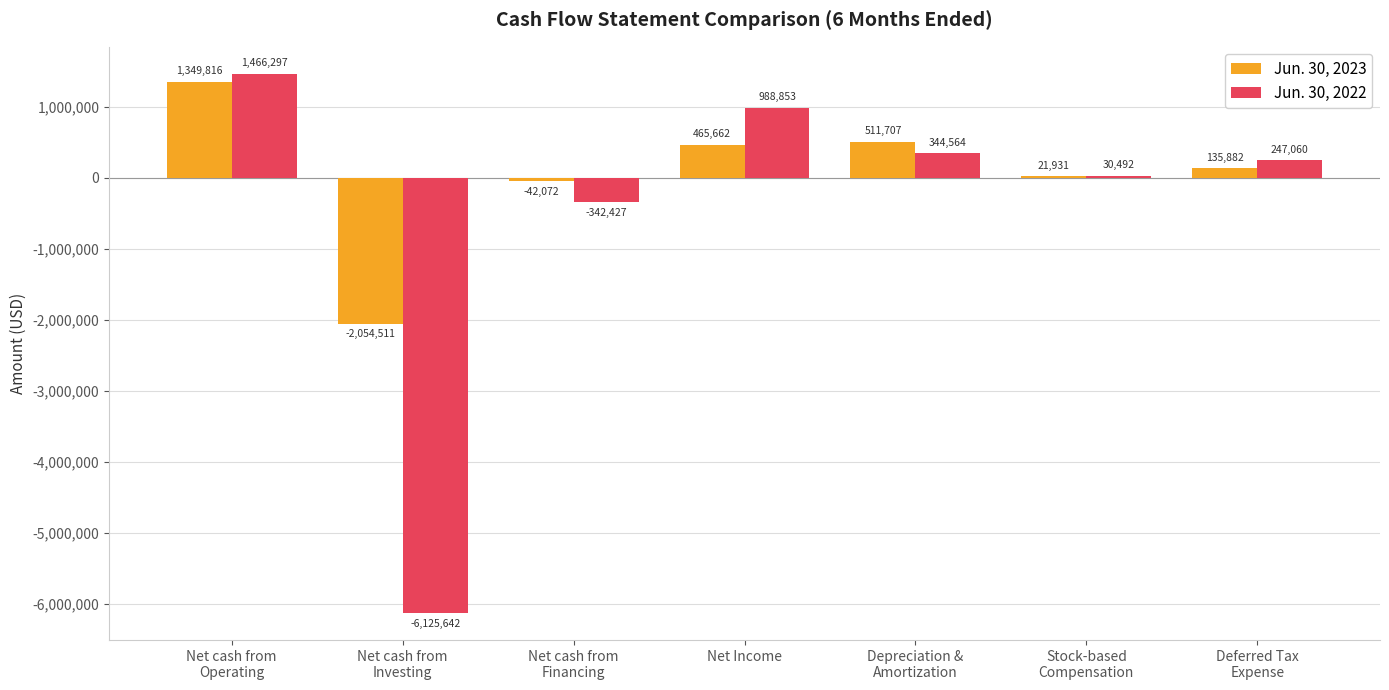

Reading left to right, list all the values displayed in this chart.

Jun. 30, 2023: 1349816	-2054511	-42072	465662	511707	21931	135882
Jun. 30, 2022: 1466297	-6125642	-342427	988853	344564	30492	247060